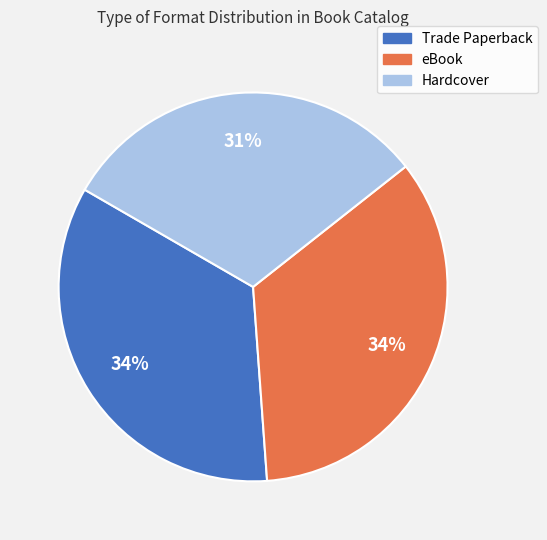

How many slices are in this pie chart?

3